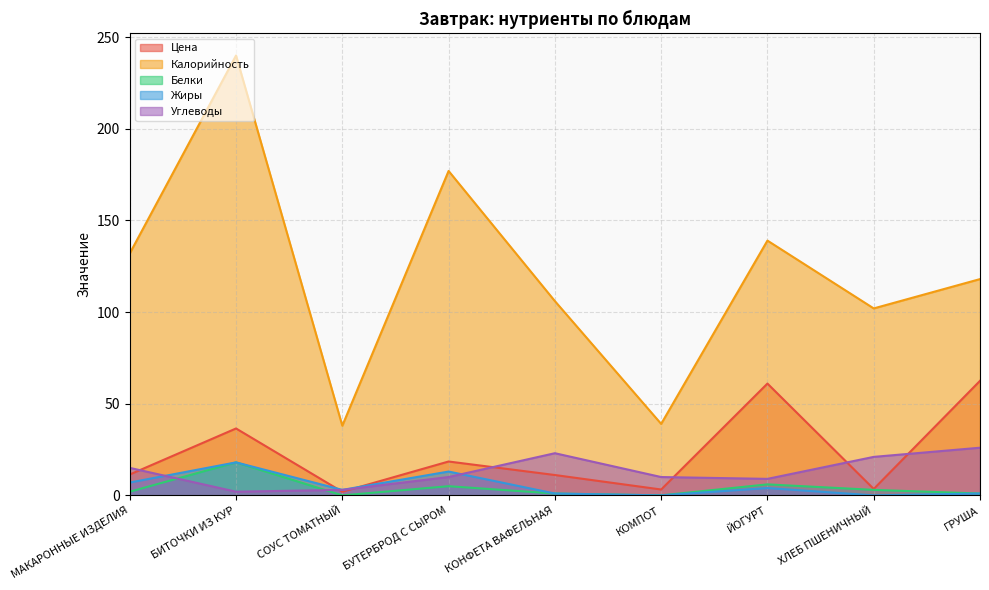

How many values in the Белки series exceed 2?

4